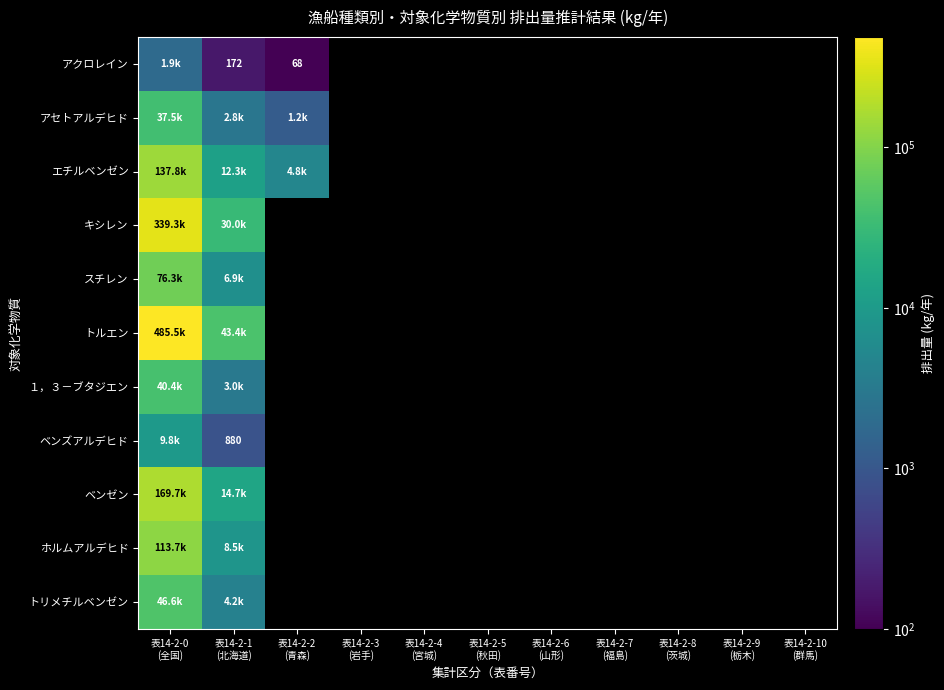

At how many categories does at least one series exceed 244185?

1